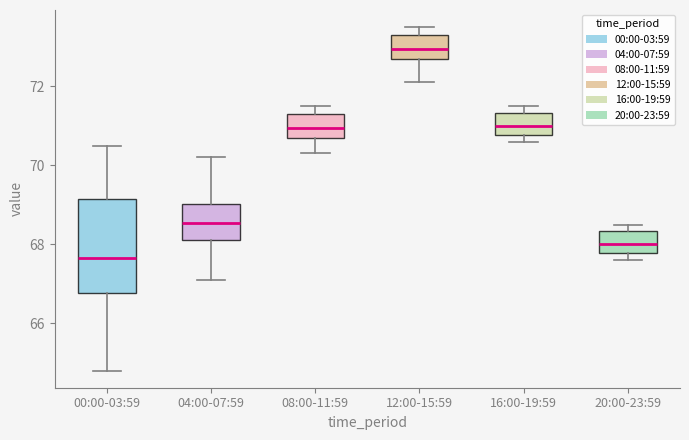

Where is the upper edge of the box for 20:00-23:59 on the y-axis? The values are not printed on the chart, so give them approximately, as read against the axis.

68.4